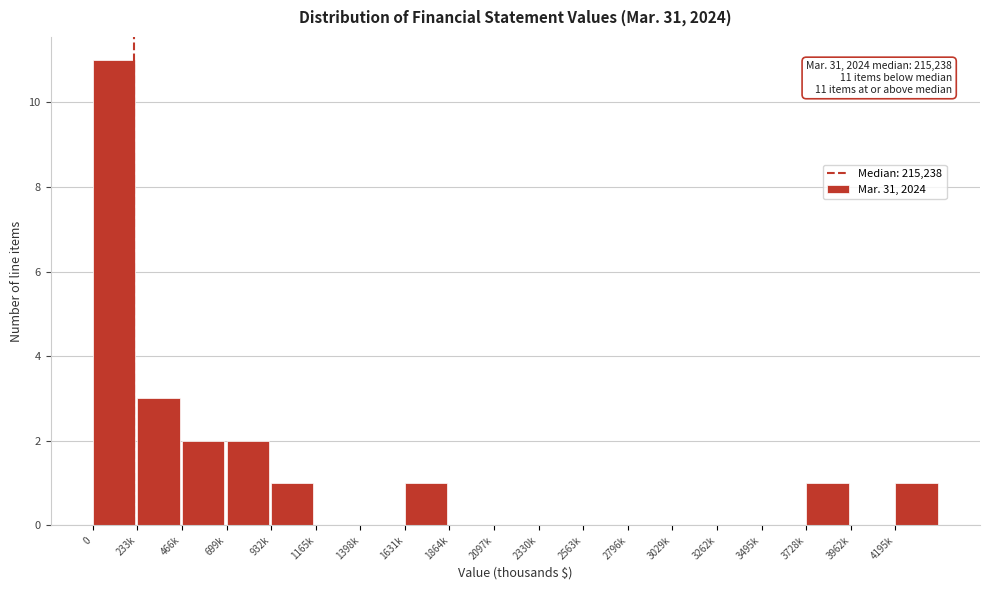

Reading right to left, extract all data points from this chart.

4195k=1	3962k=0	3728k=1	3495k=0	3262k=0	3029k=0	2796k=0	2563k=0	2330k=0	2097k=0	1864k=0	1631k=1	1398k=0	1165k=0	932k=1	699k=2	466k=2	233k=3	0=11